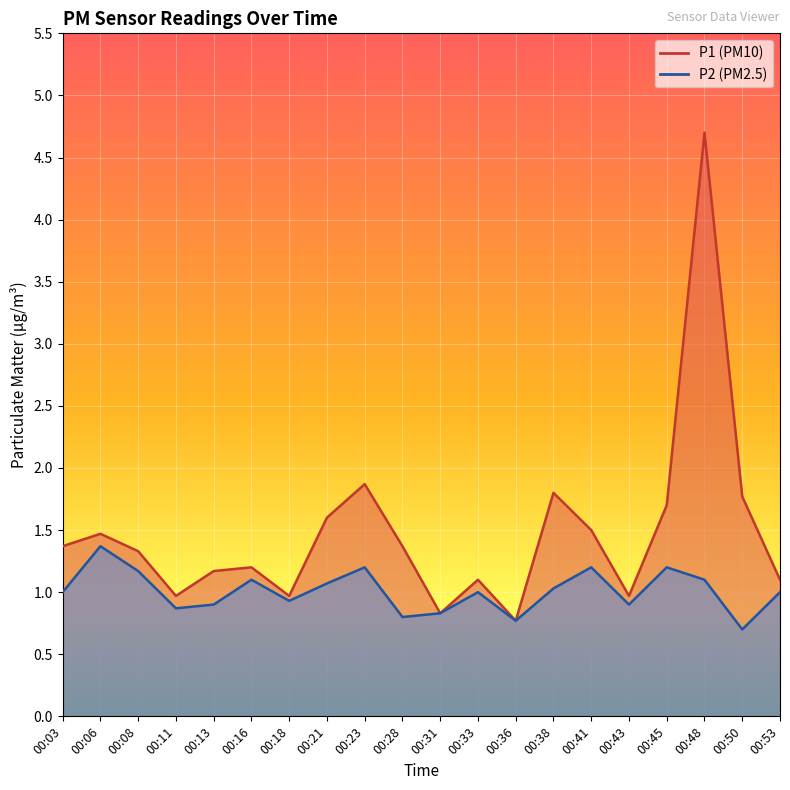

What value does the P1 series have at 00:03?

1.4